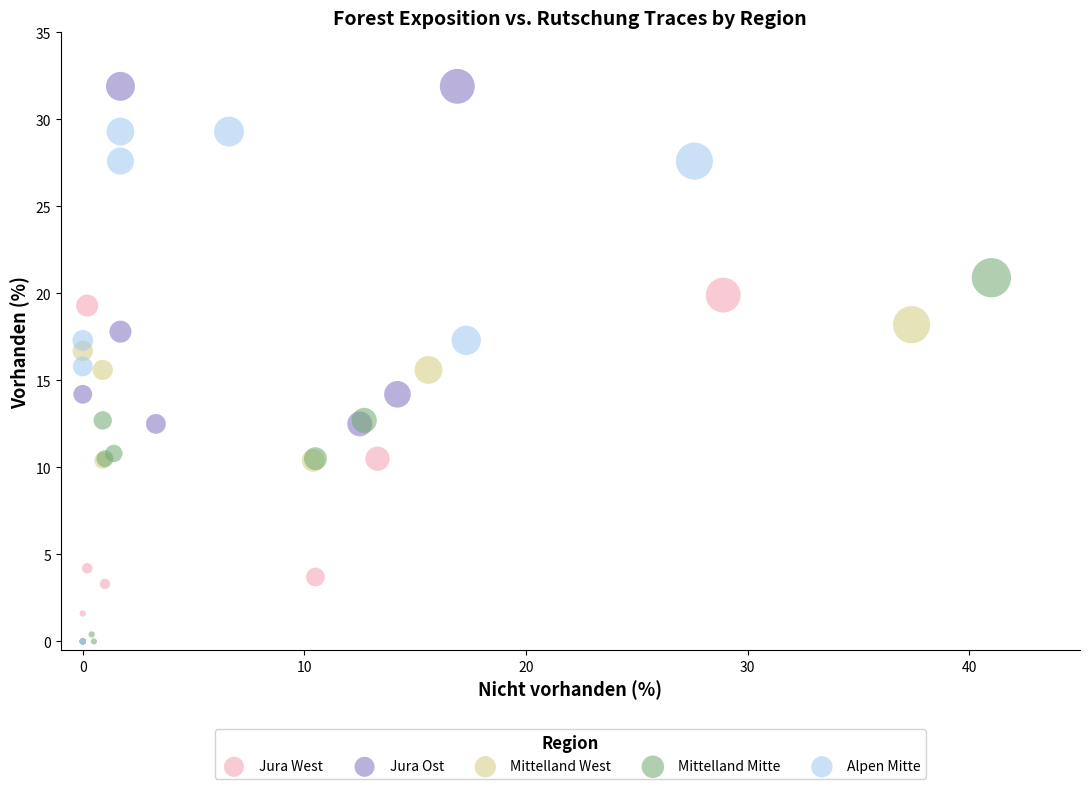

Which series contains the highest Y value?

Jura Ost